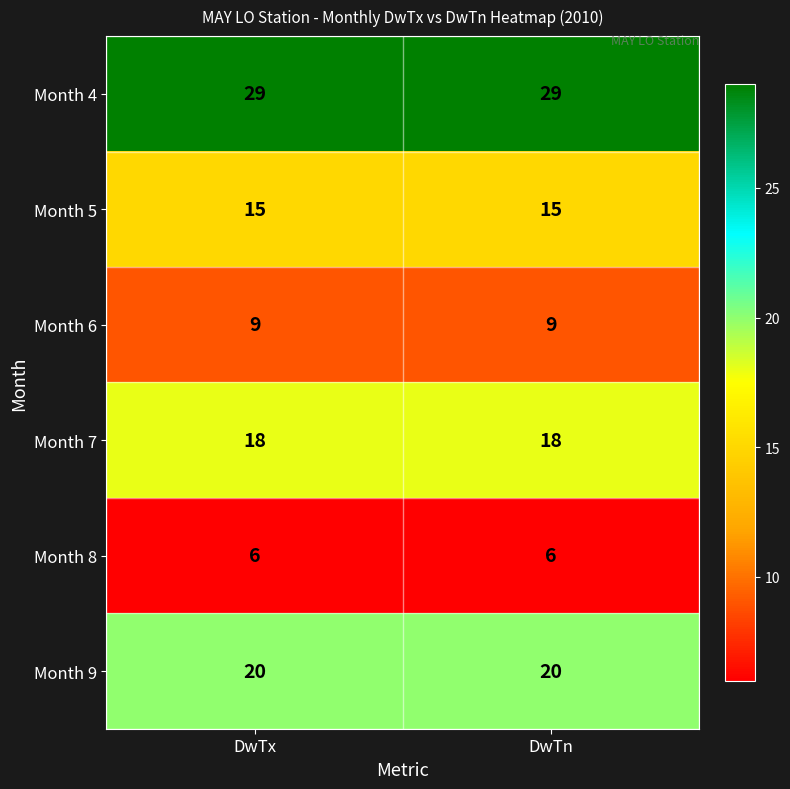

Count the number of categories in the chart.

2